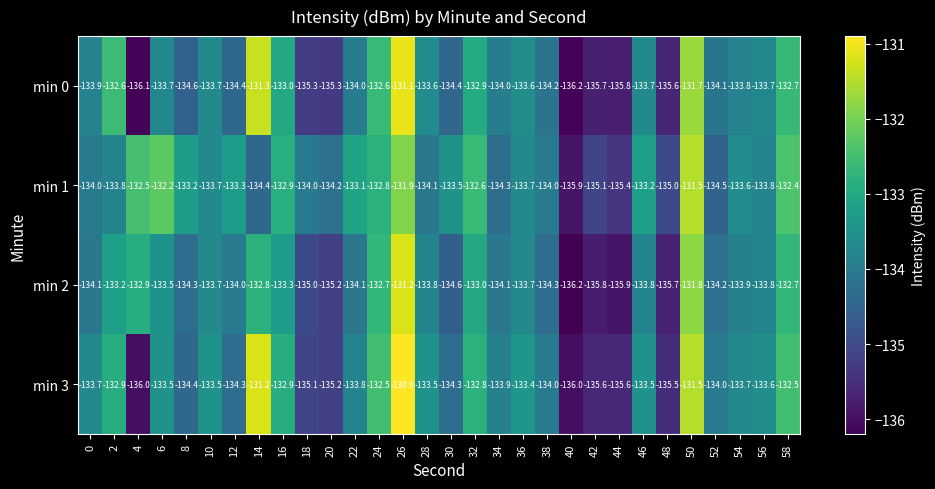

Where does the min 1 series first go above -133?

4